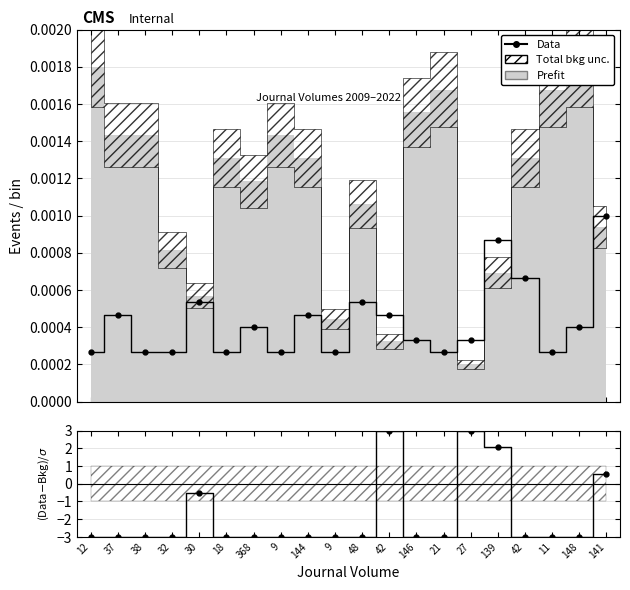

Which has a higher value, 9 or 141?

141